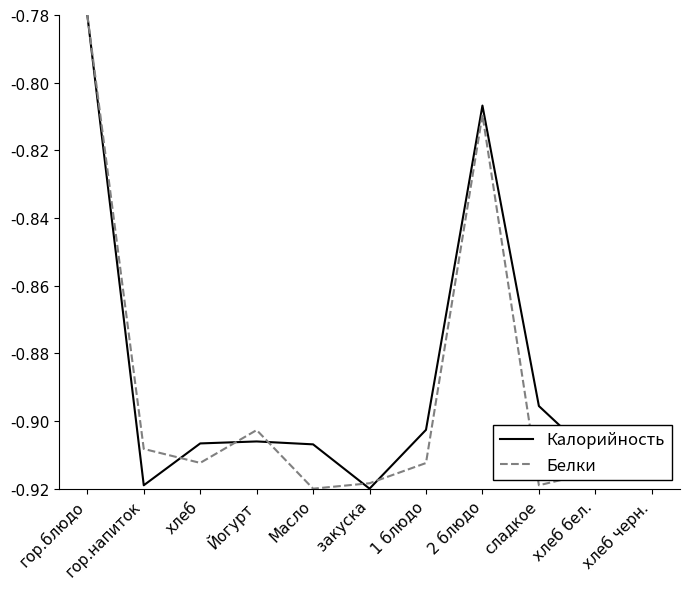

How many interior local valleys does the Белки series have?

3